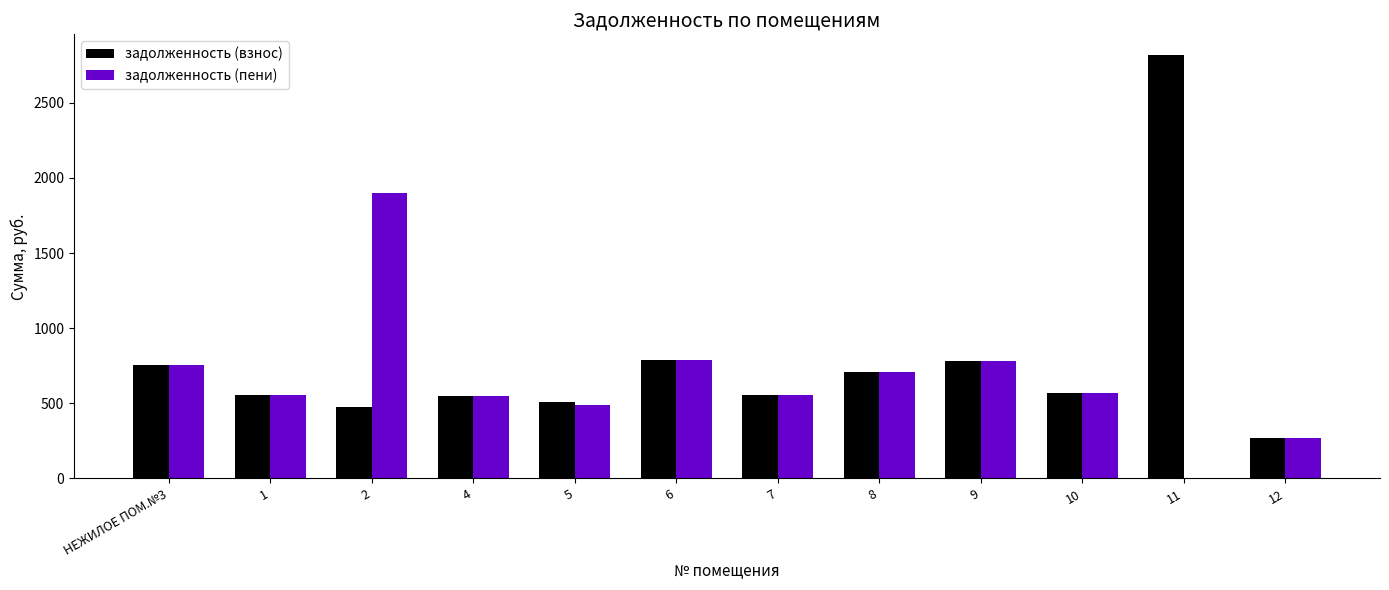

What is the sum of the задолженность (пени) values at 1 and НЕЖИЛОЕ ПОМ.№3?

1308.2